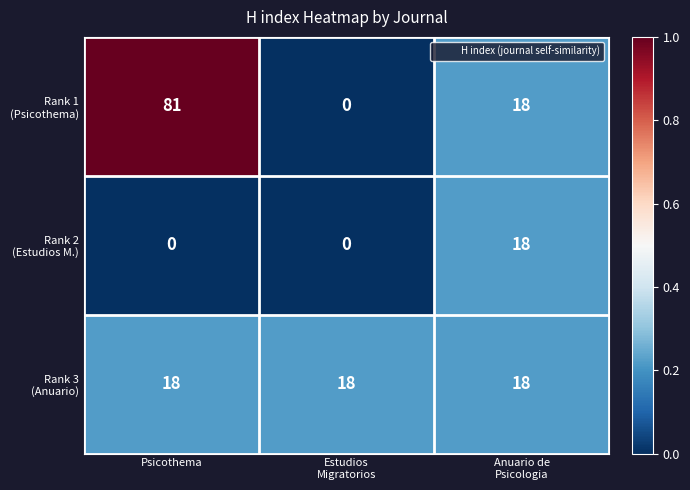

What is the difference between the highest and lowest values at Psicothema?

81